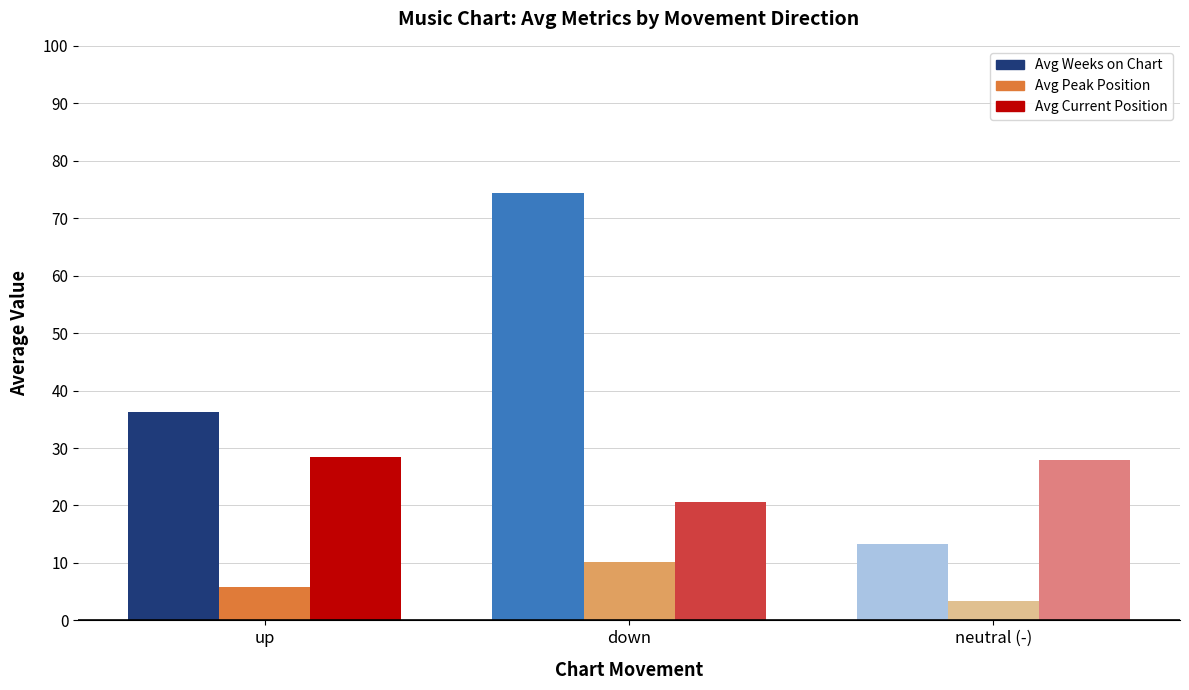

What is the spread (max minus min) of values at neutral (-)?

24.7